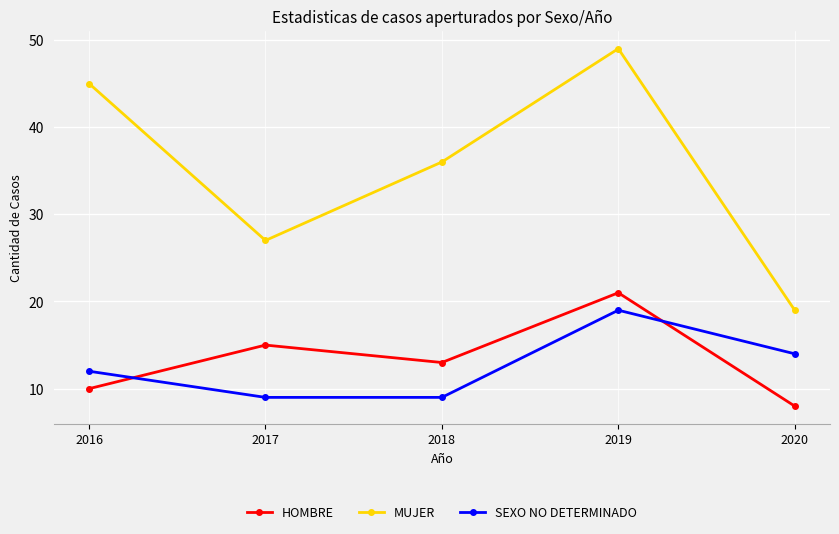

What is the difference between the maximum and minimum values in the MUJER series?

30